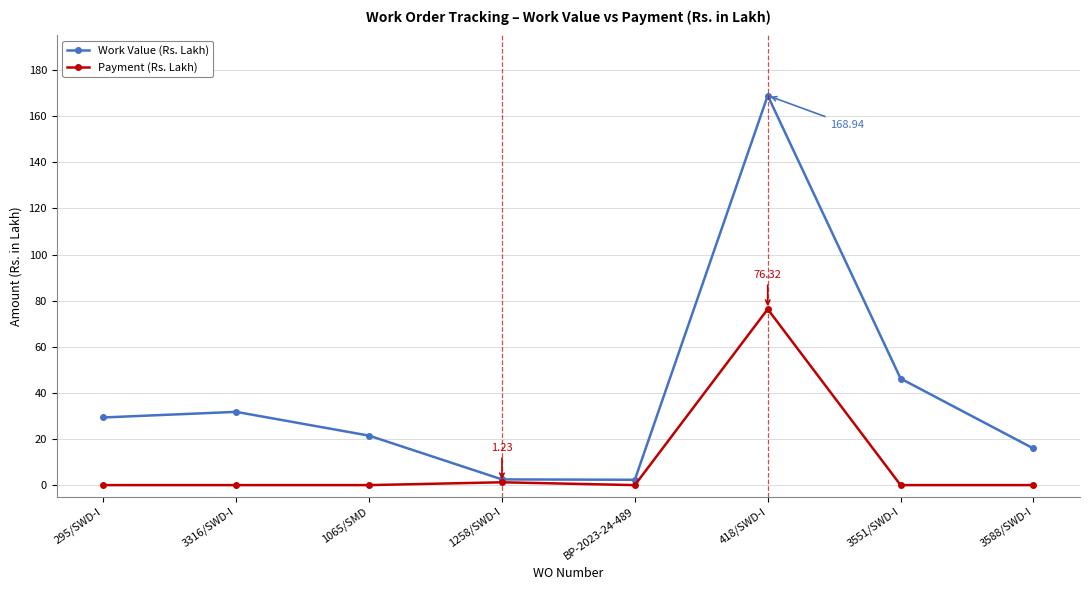

At which category is the sum across all series the highest?

418/SWD-I